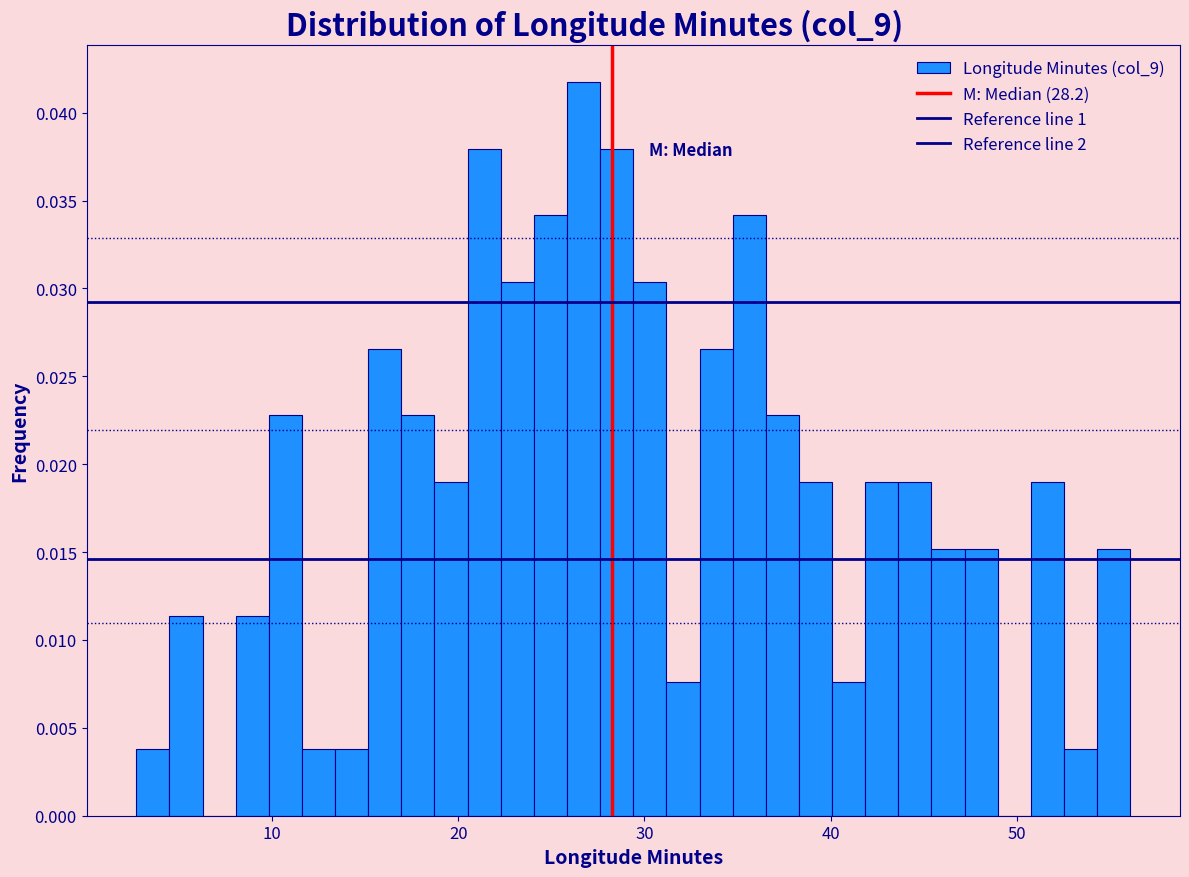

Read against the x-axis, roughly where is the centre of the tallest bar?

27